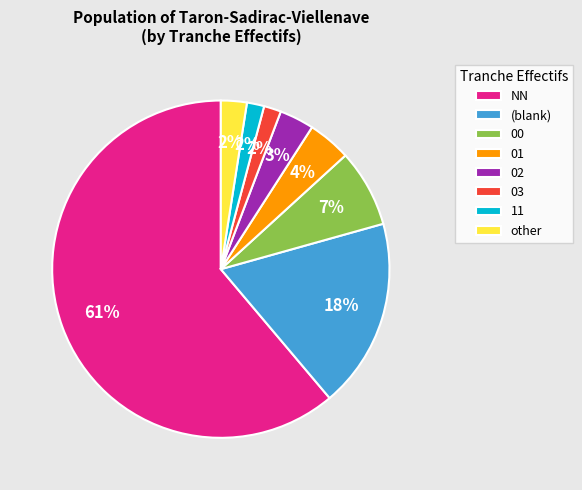

How many slices are in this pie chart?

8